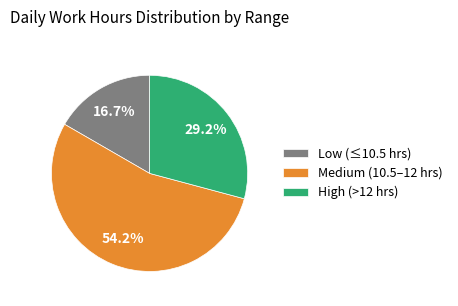

How many segments does this pie chart have?

3